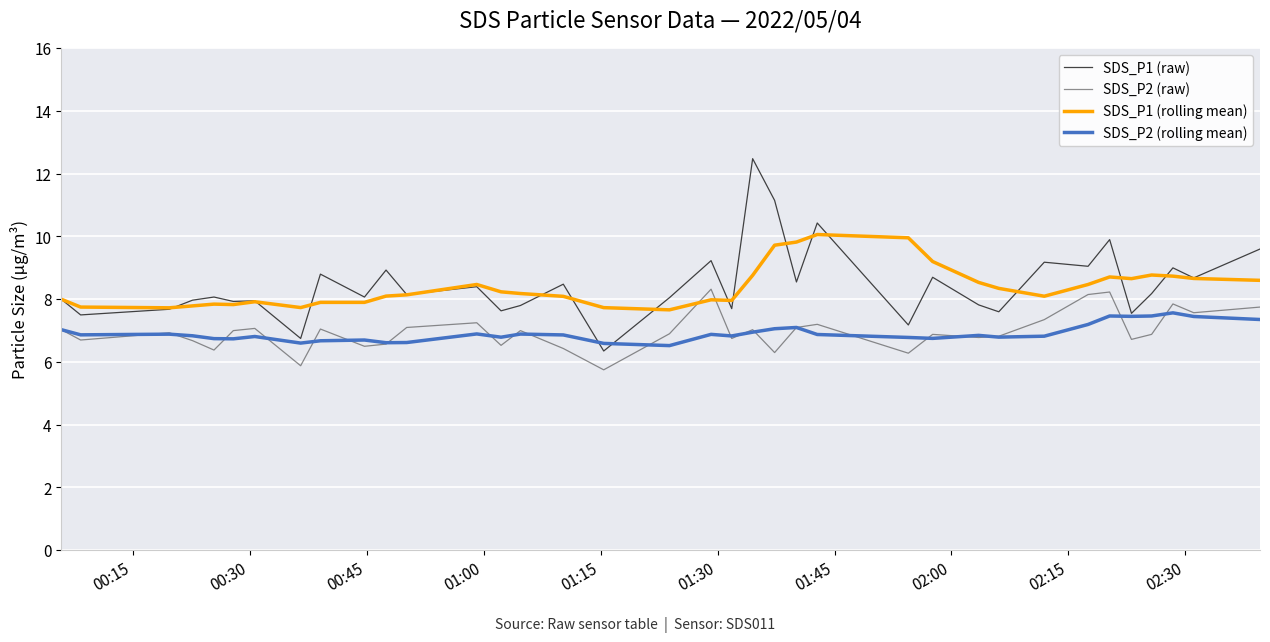

Rank the series by their maximum value, from lowest to highest.

SDS_P2 (rolling mean), SDS_P2 (raw), SDS_P1 (rolling mean), SDS_P1 (raw)